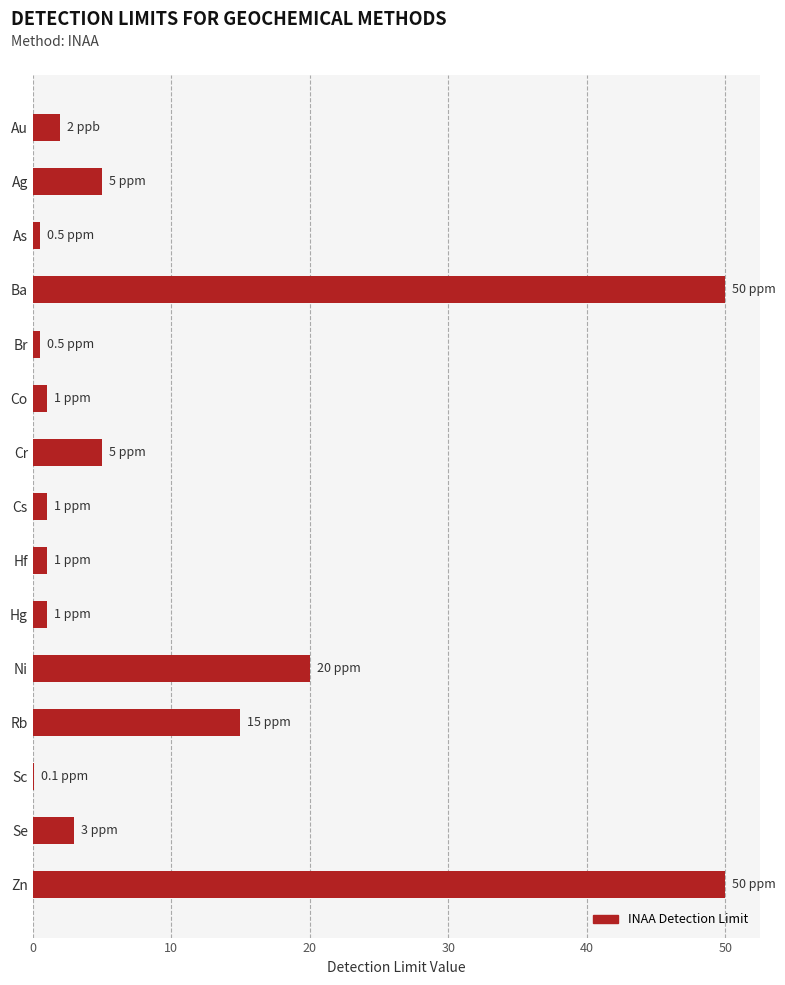

What is the sum of all values?

155.1